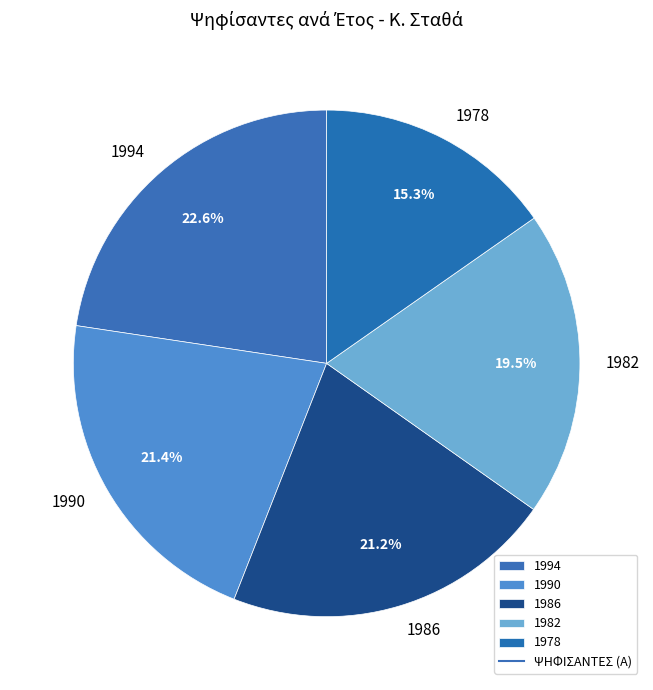

Does 1982 represent more than half of the total?

No